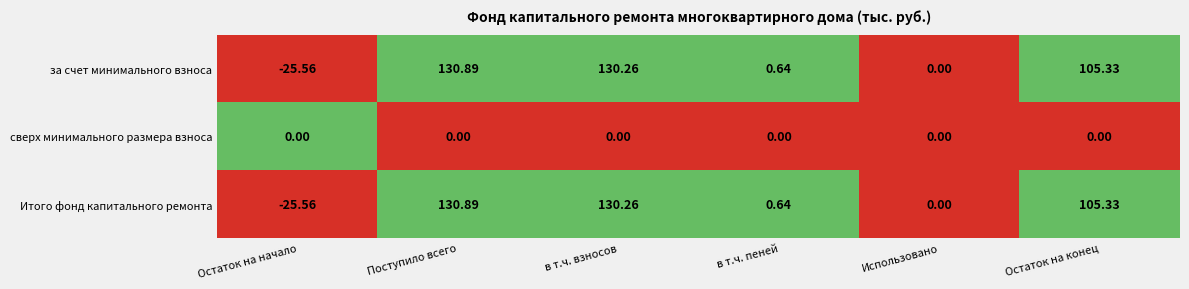

Rank the categories by Итого фонд капитального ремонта value from lowest to highest.

Остаток на начало, Использовано, в т.ч. пеней, Остаток на конец, в т.ч. взносов, Поступило всего